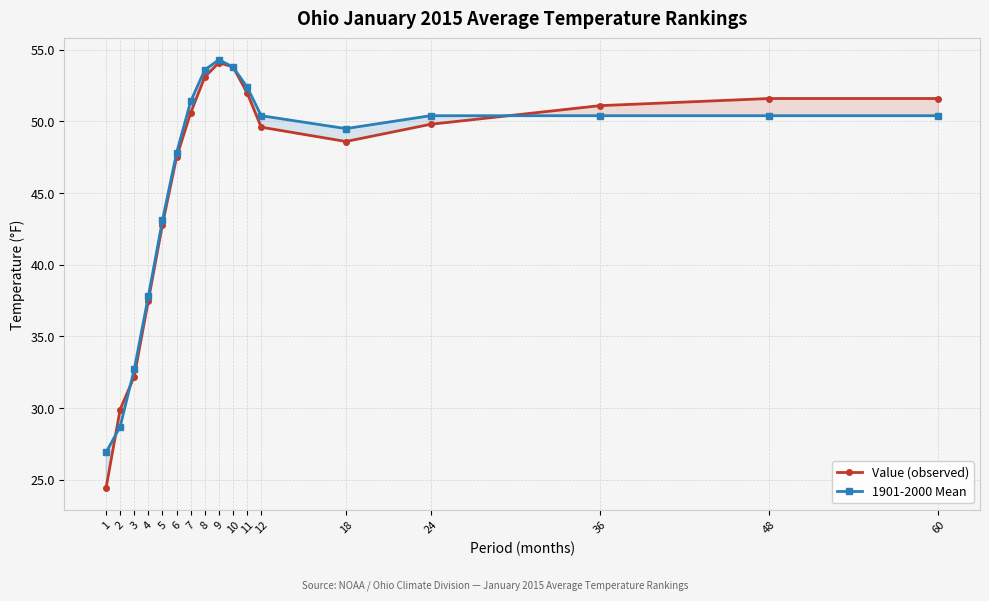

At which category is the sum across all series the highest?

9